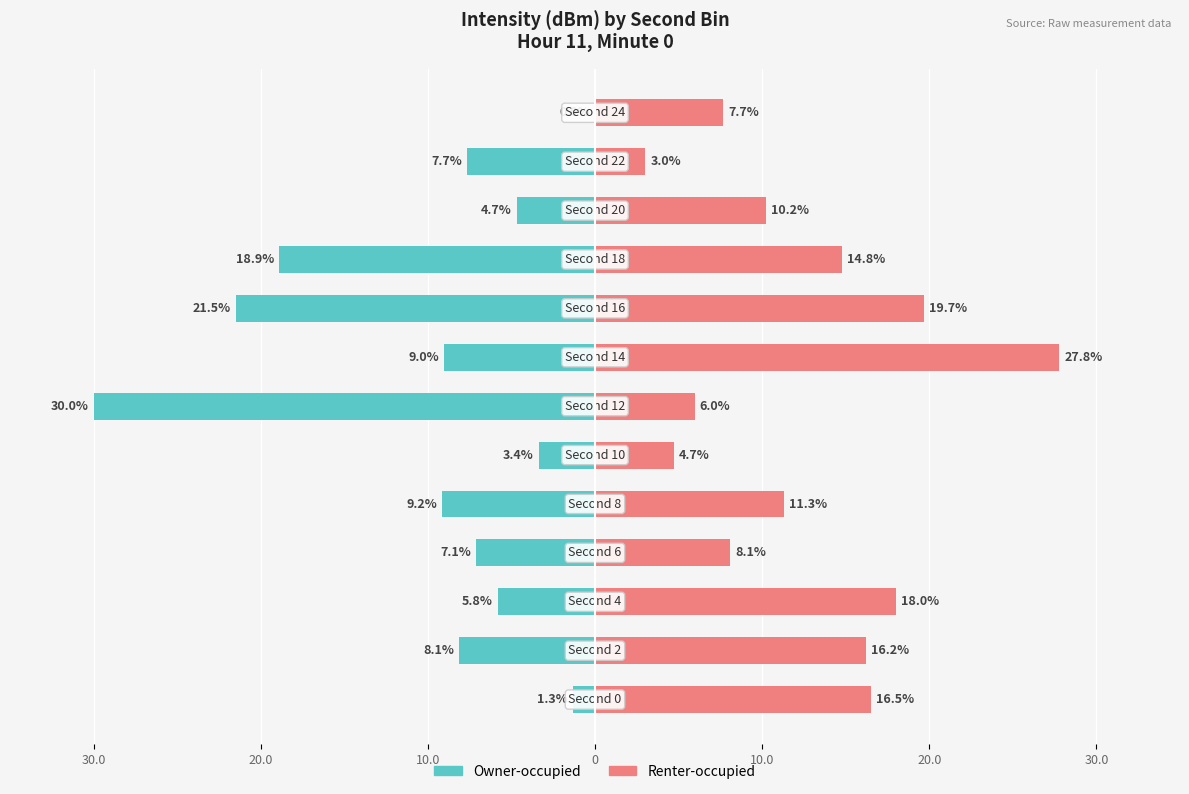

Reading left to right, what are all the values shown in this chart?

Owner-occupied: -1.3	-8.1	-5.8	-7.1	-9.2	-3.4	-30.0	-9.0	-21.5	-18.9	-4.7	-7.7	0.0
Renter-occupied: 16.5	16.2	18.0	8.1	11.3	4.7	6.0	27.8	19.7	14.8	10.2	3.0	7.7